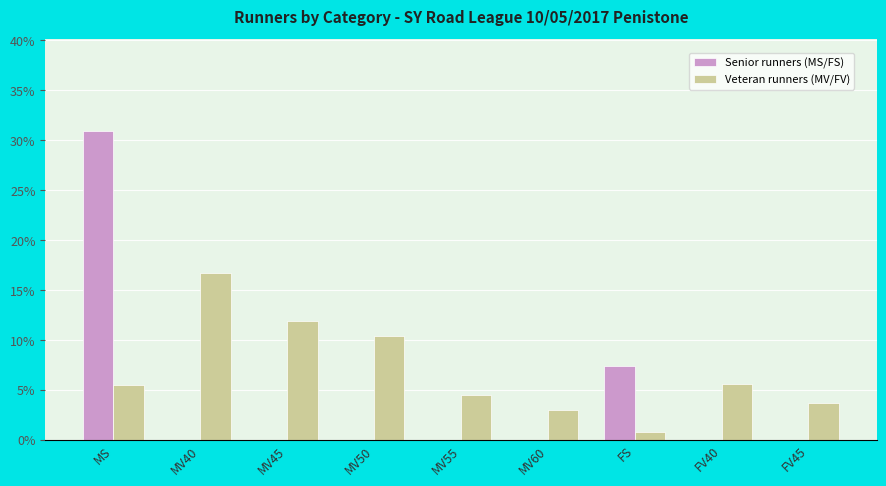

The value of Veteran runners (MV/FV) at MS is 5.4. True or false?

True